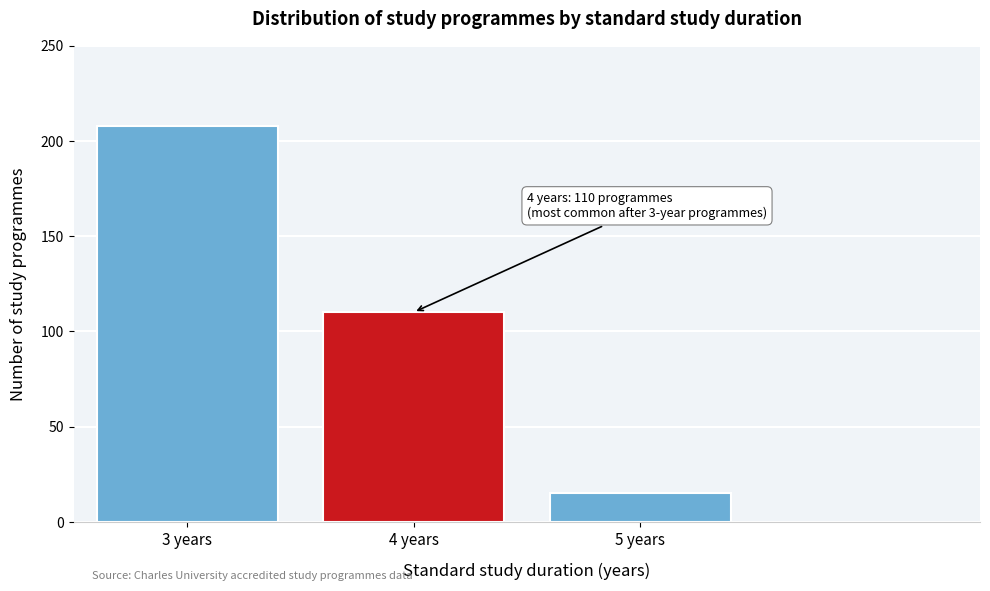

Reading left to right, what are all the values shown in this chart?

3 years=208	4 years=110	5 years=15